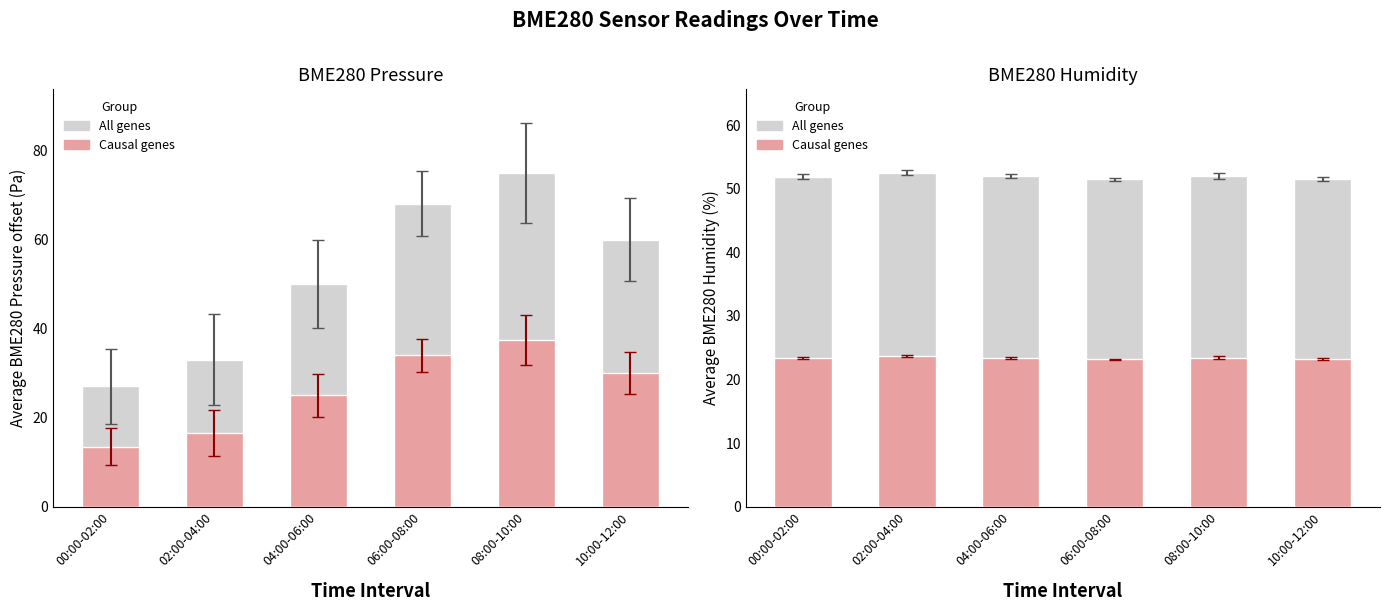

What is the difference between the maximum and minimum values in the All genes series?

1.0